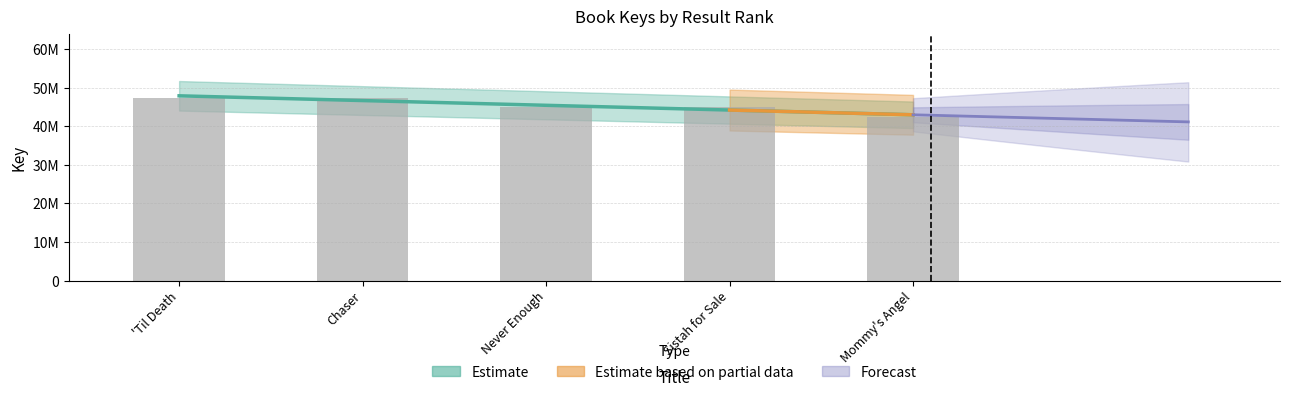

What is the approximate value at 'Til Death, to the nearest 10?

47403110